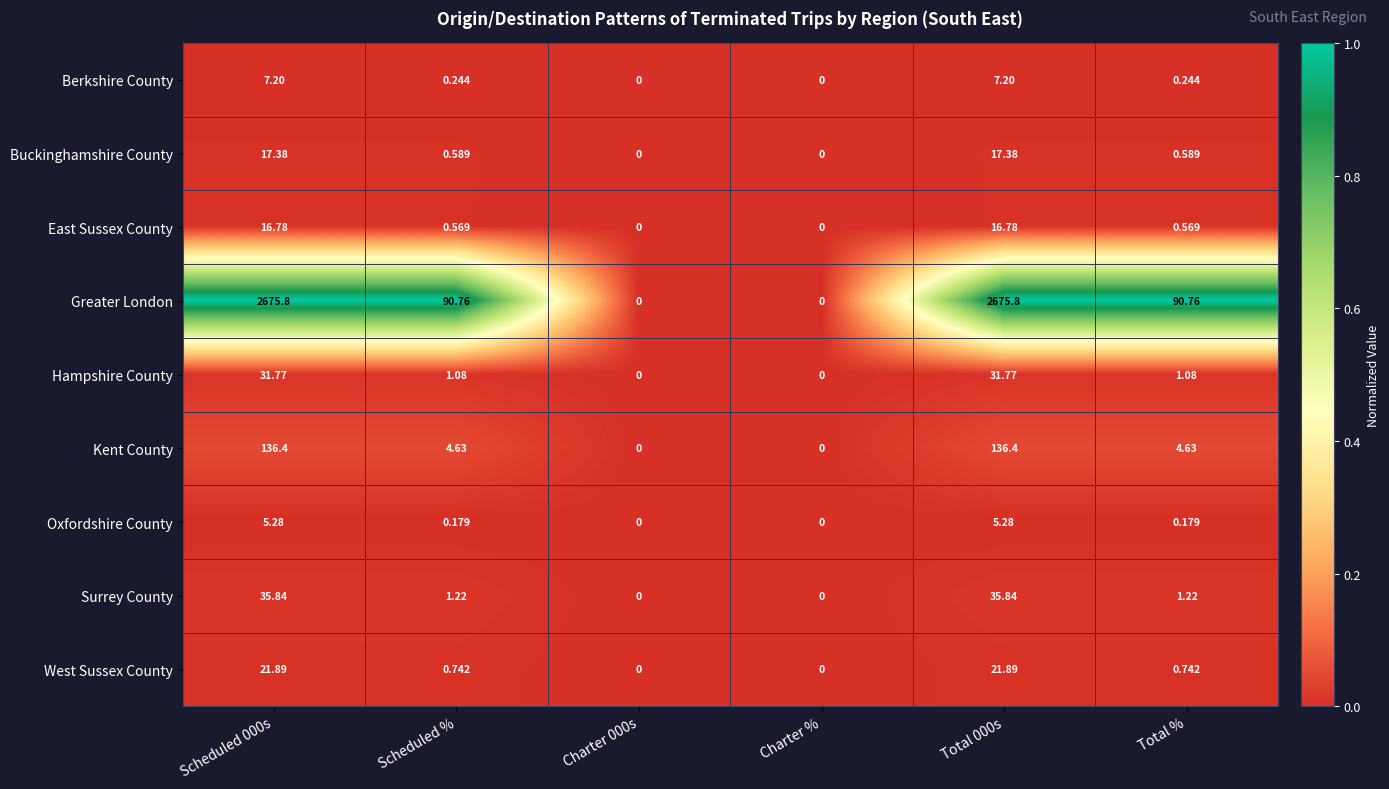

Which series has the largest total across all categories?

Greater London